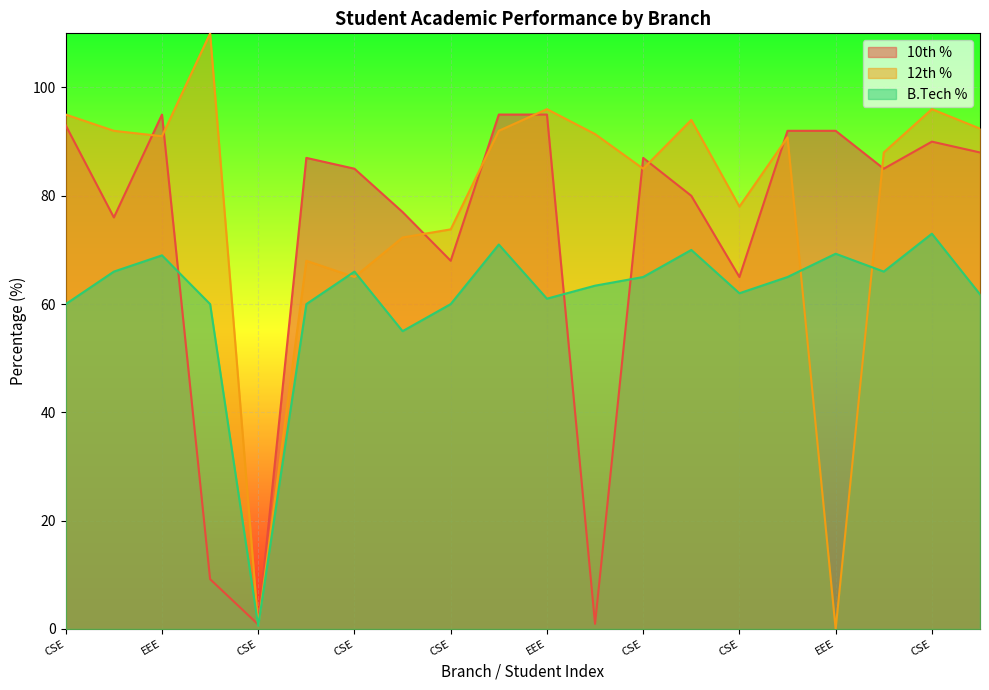

Which series changed the most between CSE and EEE?

10th %